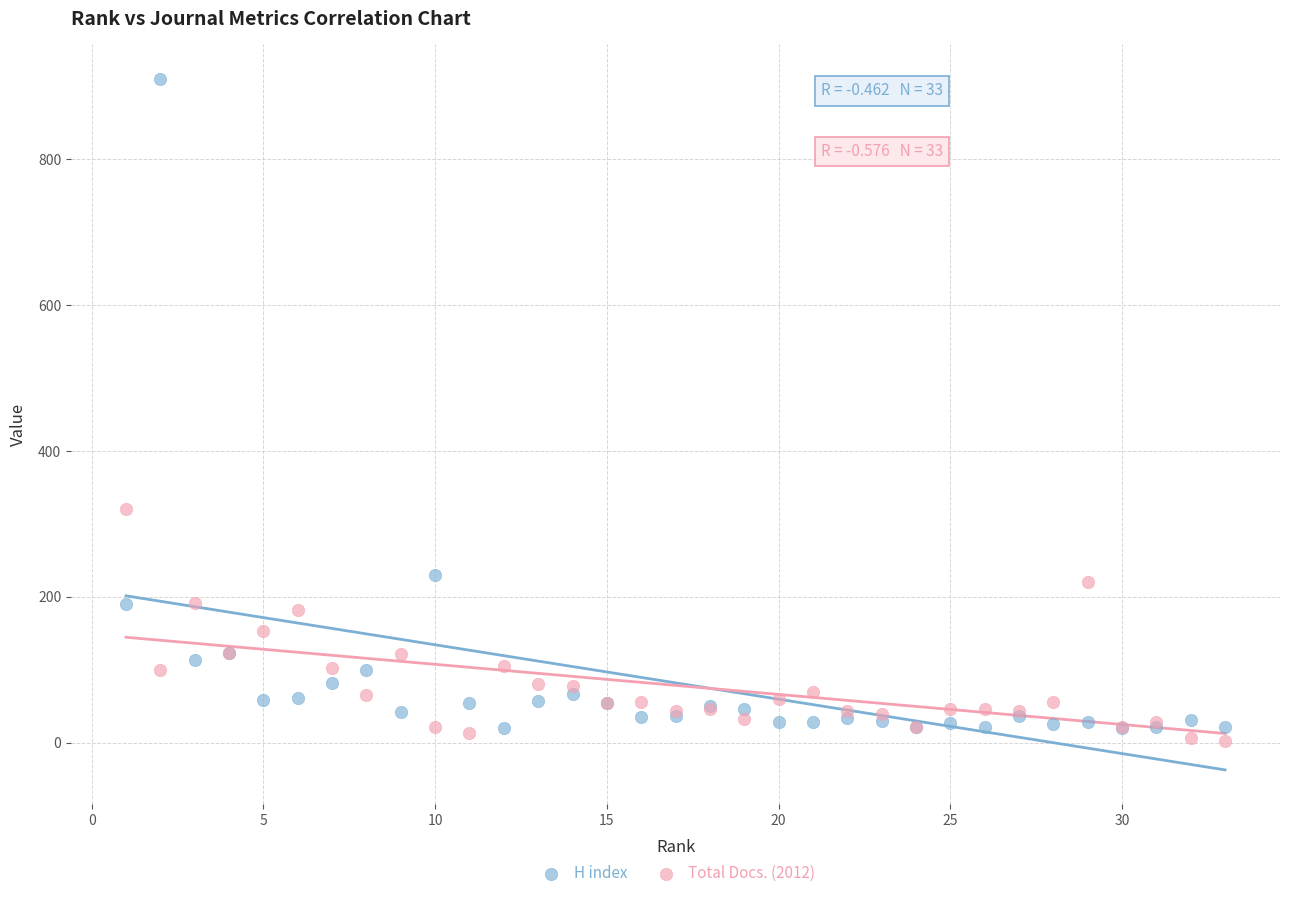

Which series has the largest Y range (max minus min)?

H index